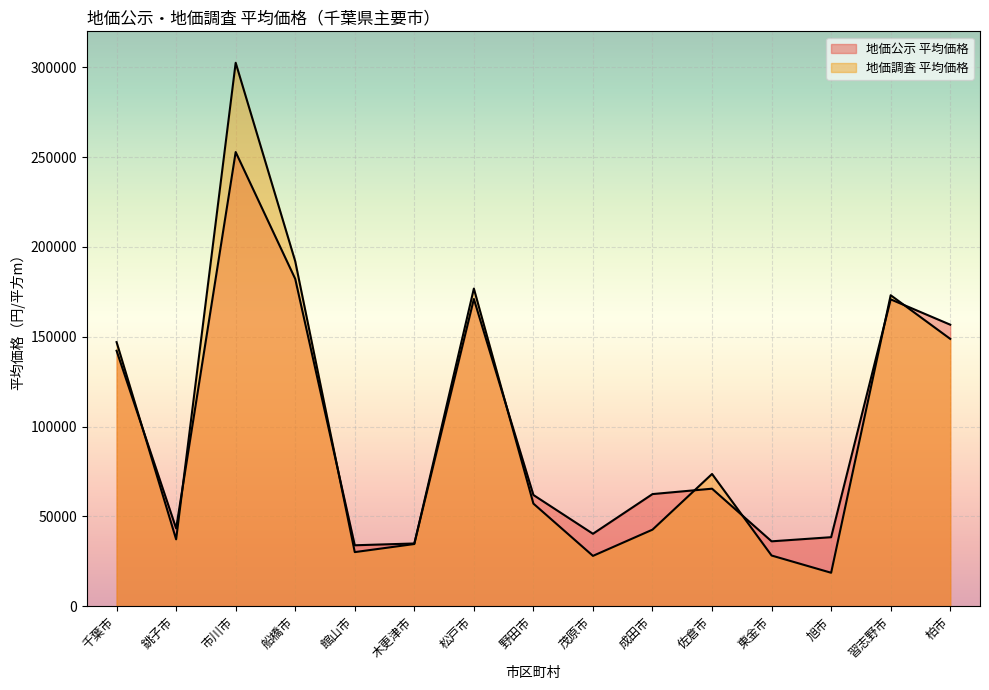

What is the average value of the 地価調査 平均価格 series?

99347